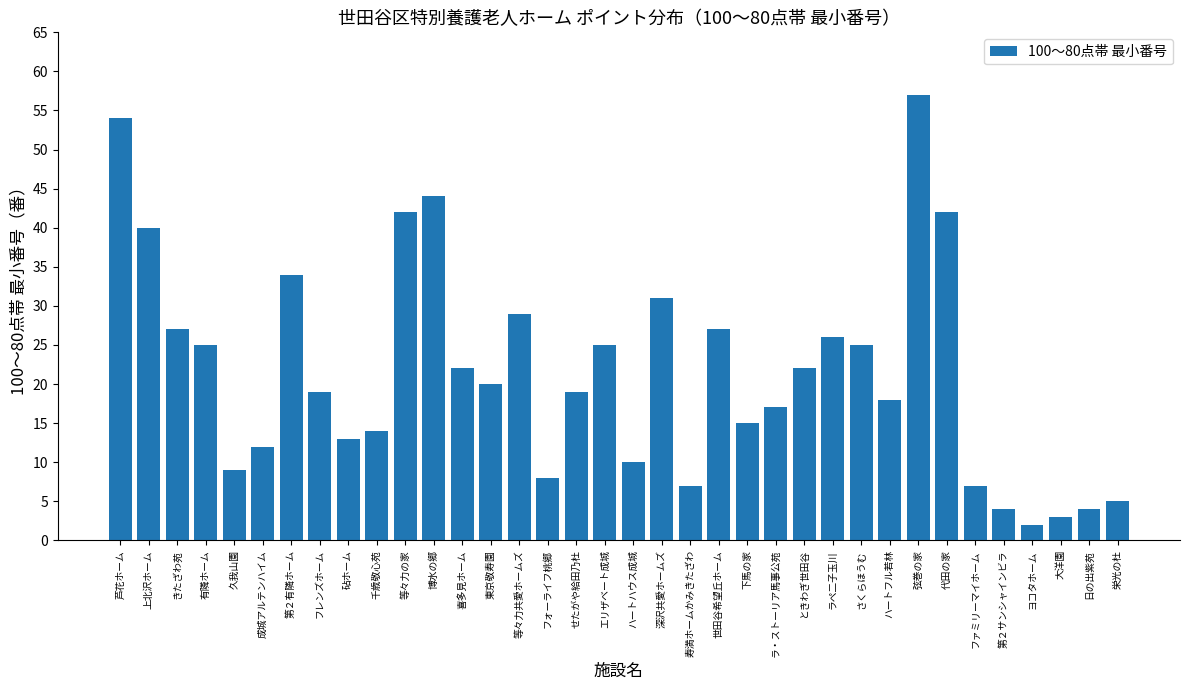

Reading left to right, transcribe all the data shown in this chart.

芦花ホーム=54	上北沢ホーム=40	きたざわ苑=27	有隣ホーム=25	久我山園=9	成城アルテンハイム=12	第２有隣ホーム=34	フレンズホーム=19	砧ホーム=13	千歳敬心苑=14	等々力の家=42	博水の郷=44	喜多見ホーム=22	東京敬寿園=20	等々力共愛ホームズ=29	フォーライフ桃郷=8	せたがや給田乃杜=19	エリザベート成城=25	ハートハウス成城=10	深沢共愛ホームズ=31	寿満ホームかみきたざわ=7	世田谷希望丘ホーム=27	下馬の家=15	ラ・ストーリア馬事公苑=17	ときわぎ世田谷=22	ラペ二子玉川=26	さくらほうむ=25	ハートフル若林=18	弦巻の家=57	代田の家=42	ファミリーマイホーム=7	第２サンシャインビラ=4	ヨコタホーム=2	大洋園=3	日の出紫苑=4	栄光の杜=5